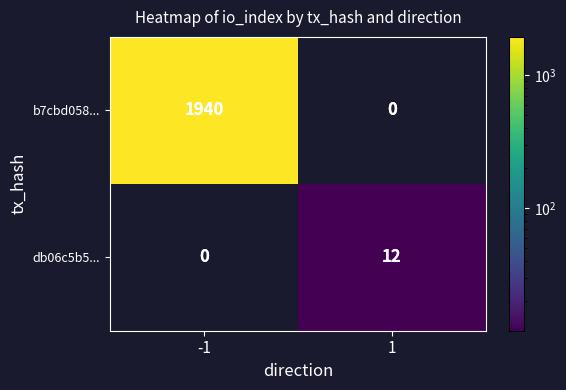

List the series in order of their peak value, lowest first.

db06c5b5..., b7cbd058...